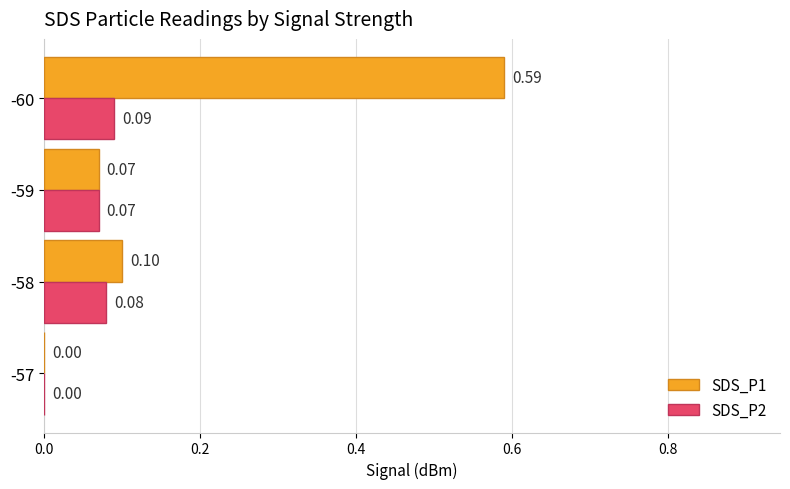

Is the value of SDS_P1 at -60 greater than the value of SDS_P2 at -59?

Yes